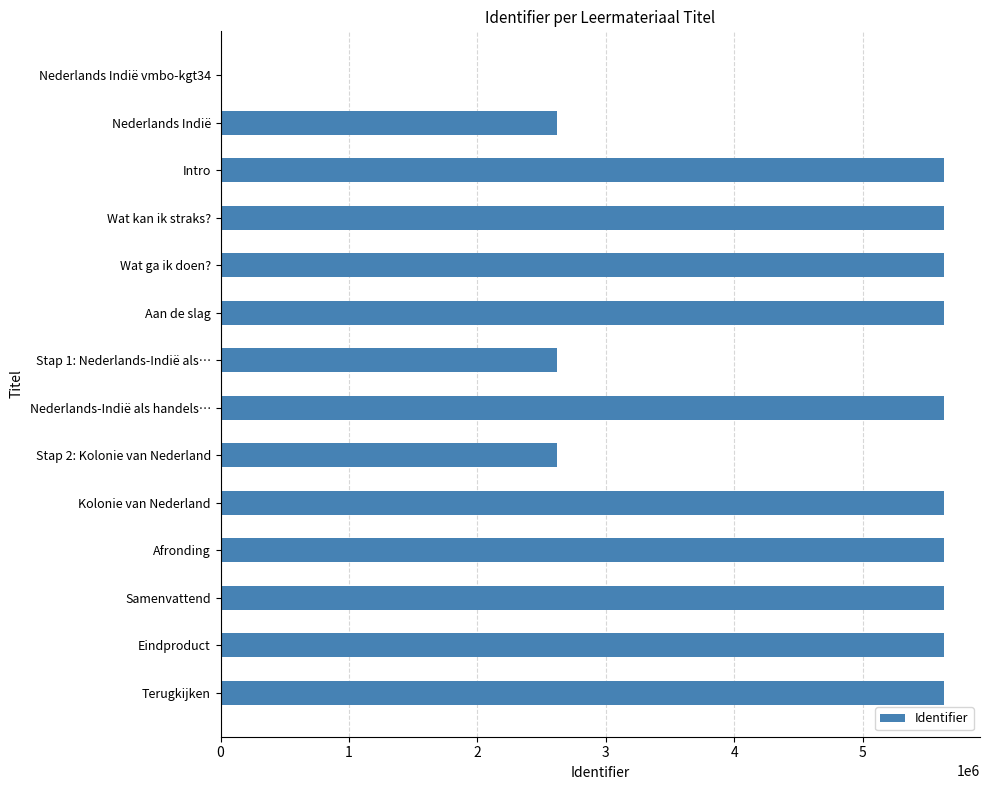

The value at Nederlands Indië vmbo-kgt34 is -3389760. True or false?

False